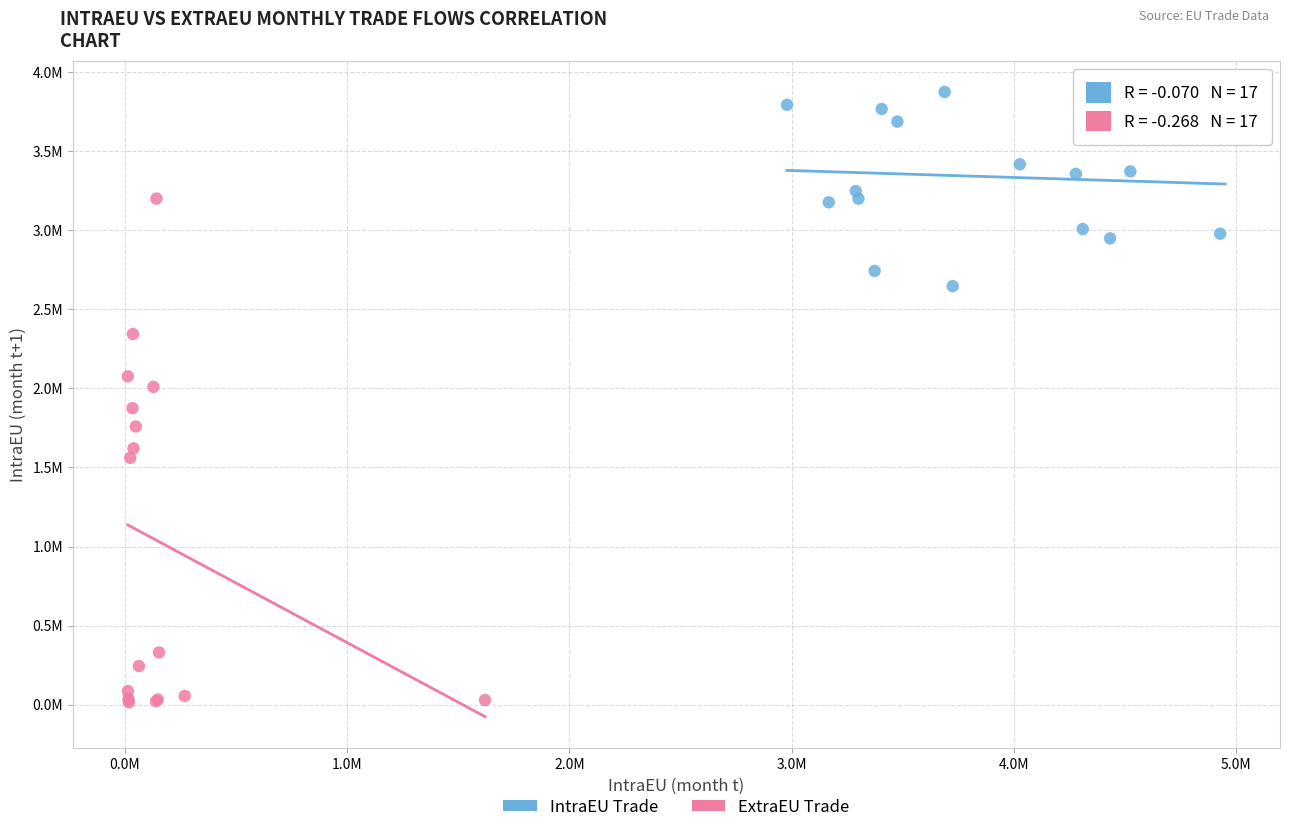

What are all the series names shown in the legend?

IntraEU Trade, ExtraEU Trade